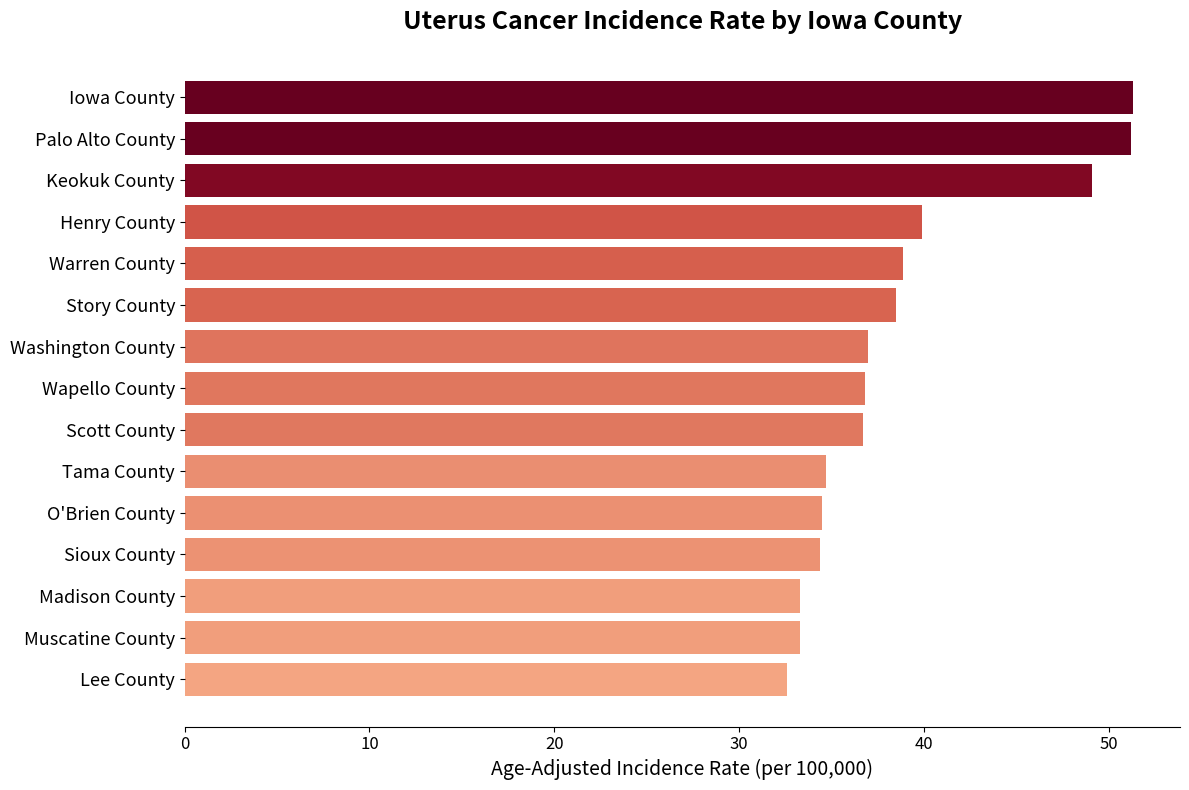

What is the sum of all values?

582.2